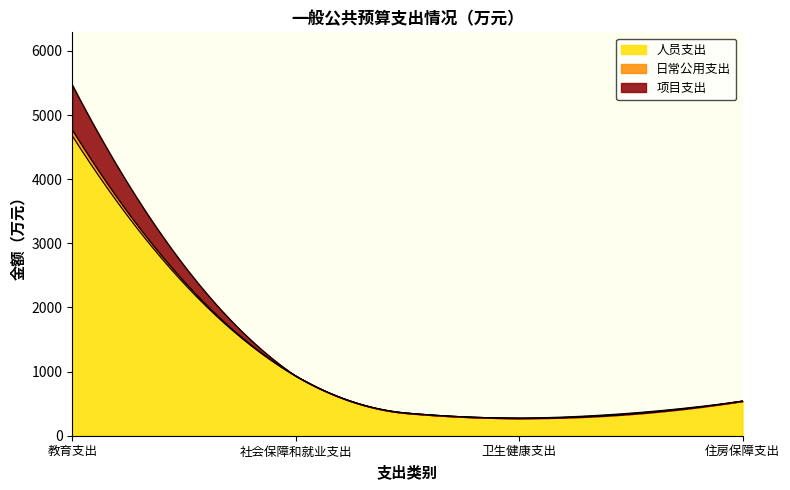

Reading left to right, list all the values displayed in this chart.

人员支出: 4675.9	932.5	273.4	540.7
日常公用支出: 94.6	0.0	0.0	0.0
项目支出: 699.7	0.0	0.0	0.0